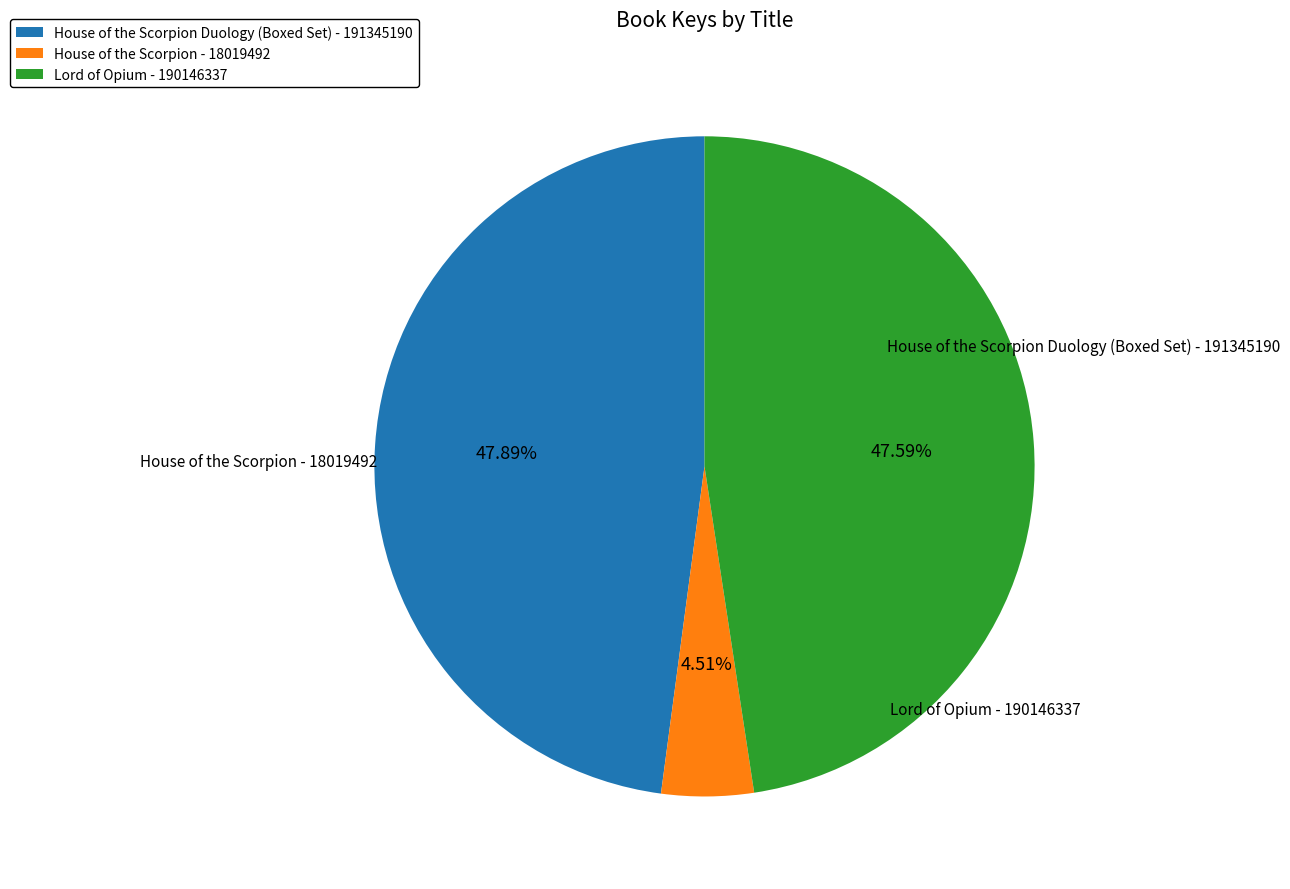

The Lord of Opium - 190146337 slice represents 48% of the pie. True or false?

True